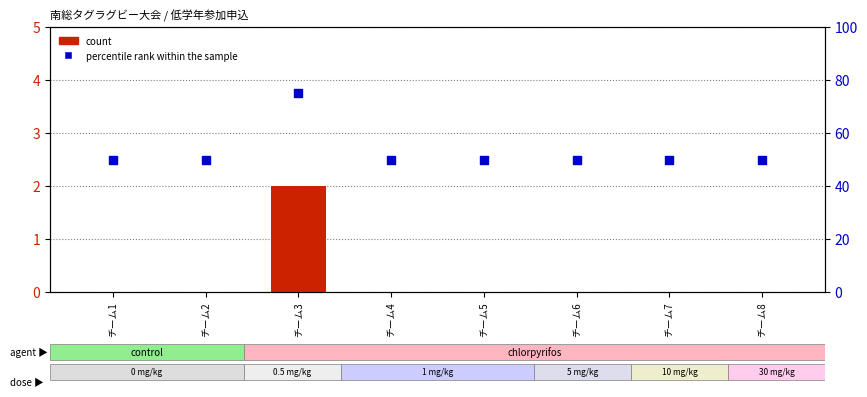

Which series reaches the minimum Y coordinate?

count